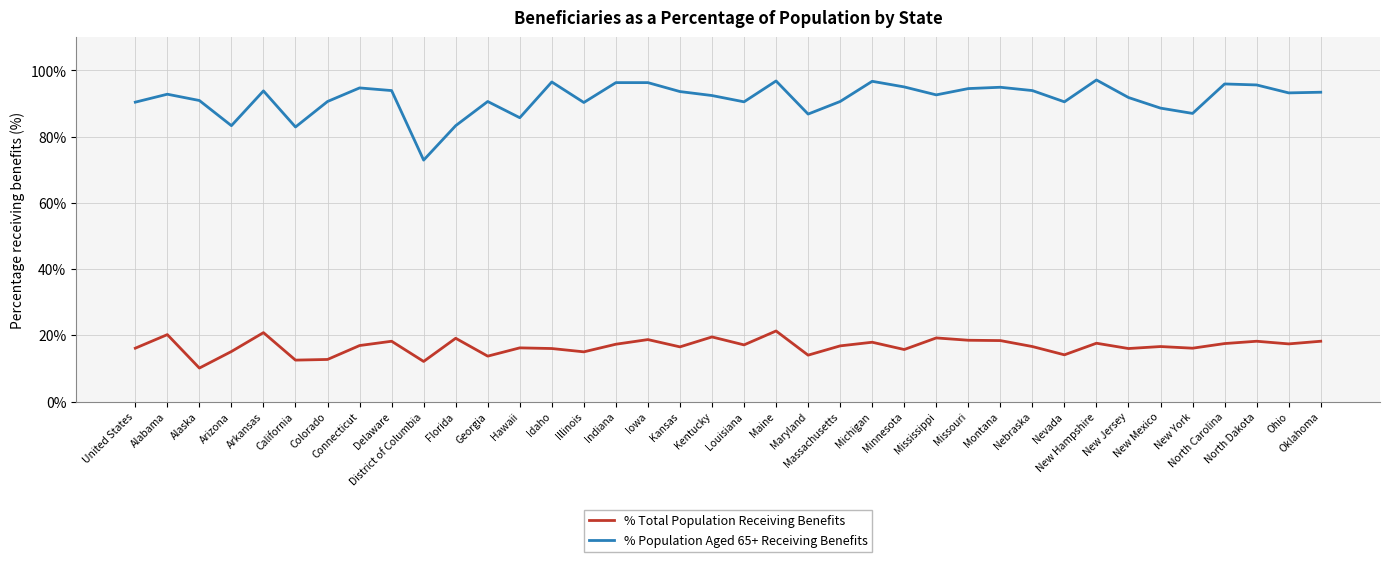

True or false: % Population Aged 65+ Receiving Benefits has more than 2 points higher than both neighbors.

True